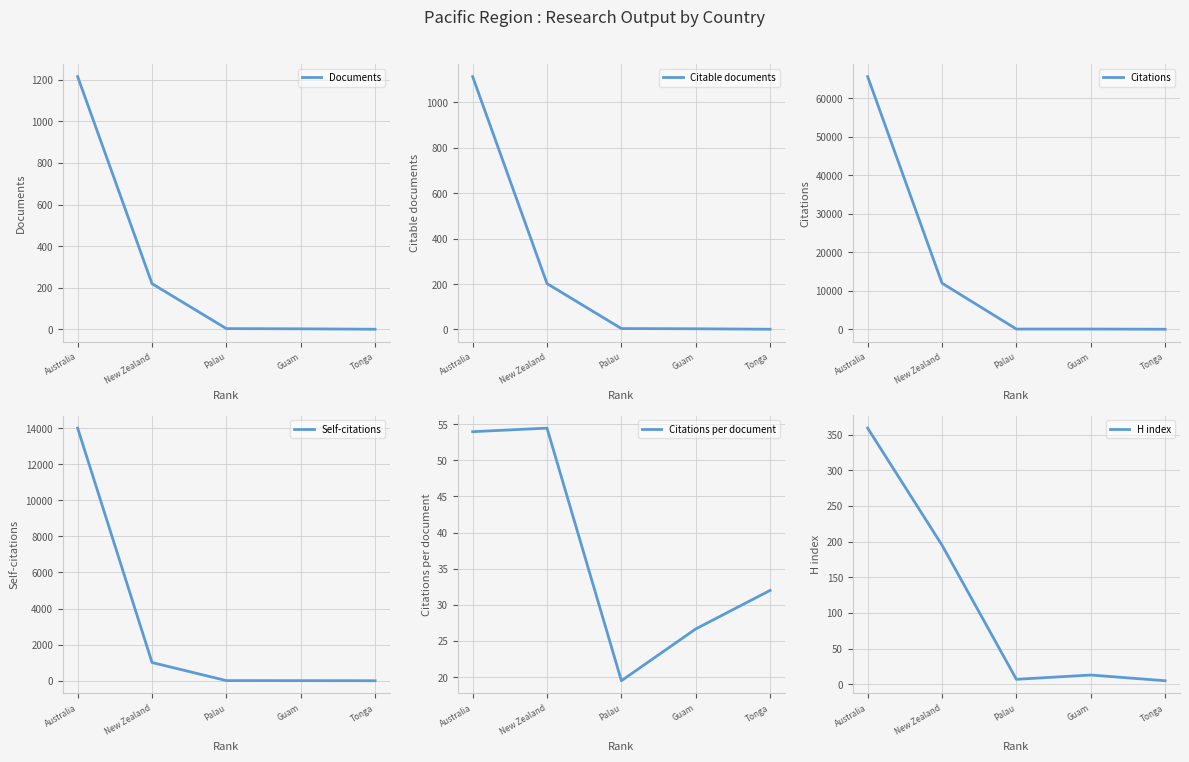

Where is the first local maximum for Citations?

Guam